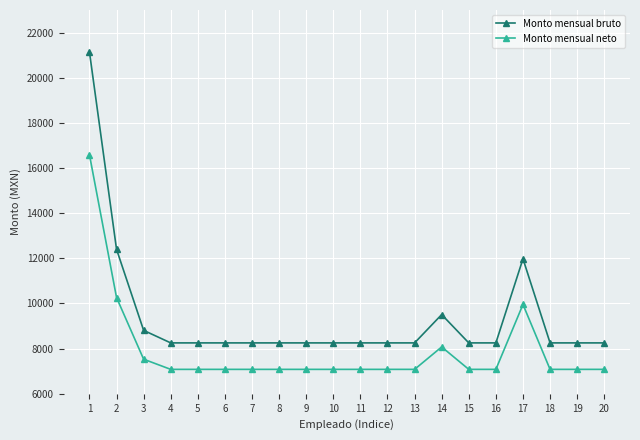

True or false: Monto mensual neto and Monto mensual bruto intersect in this chart.

False